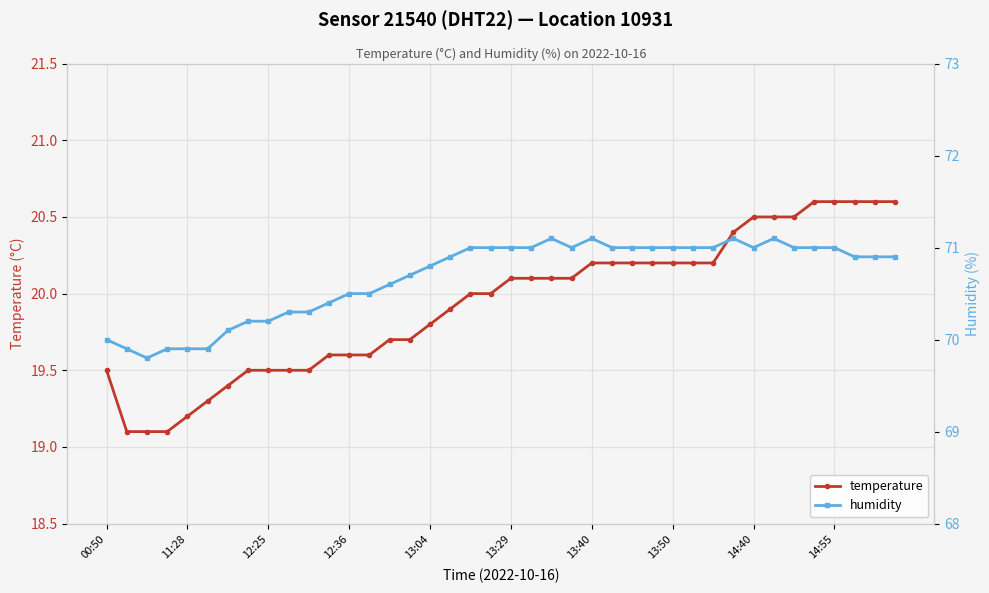

How many lines are shown in the chart?

2